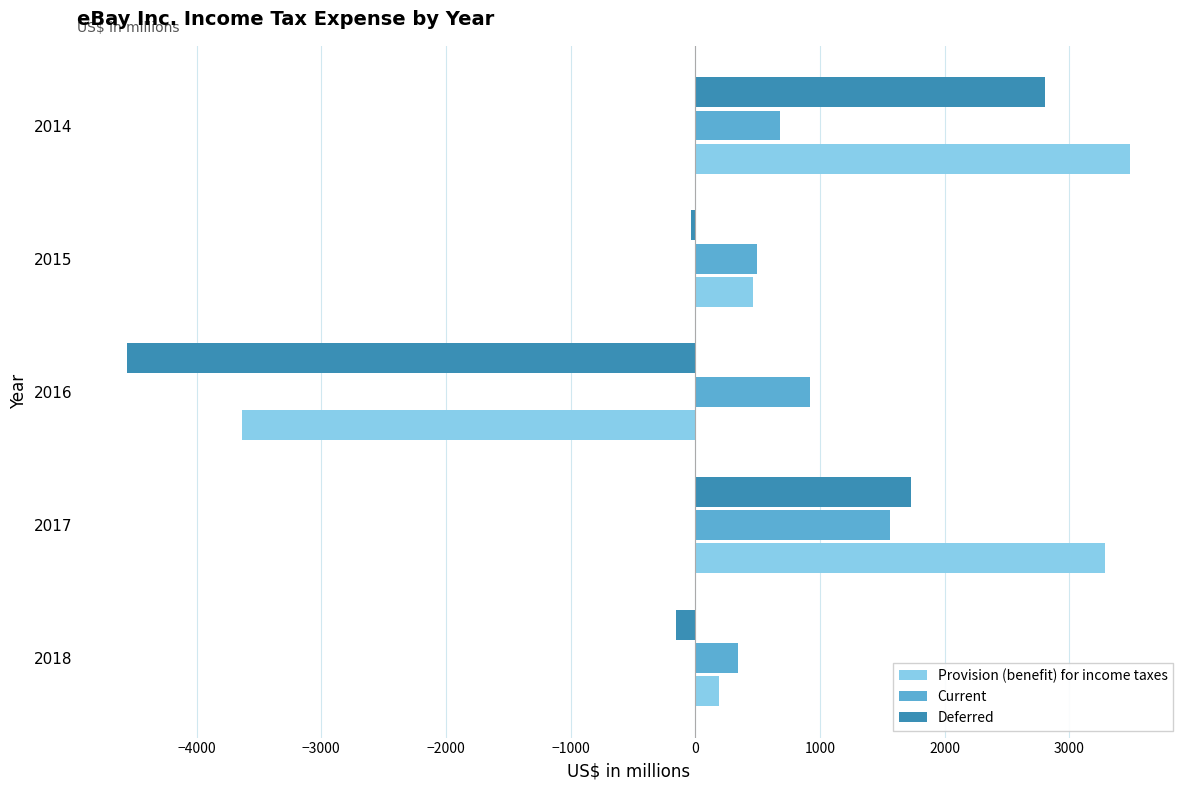

At how many categories does at least one series exceed 672?

3